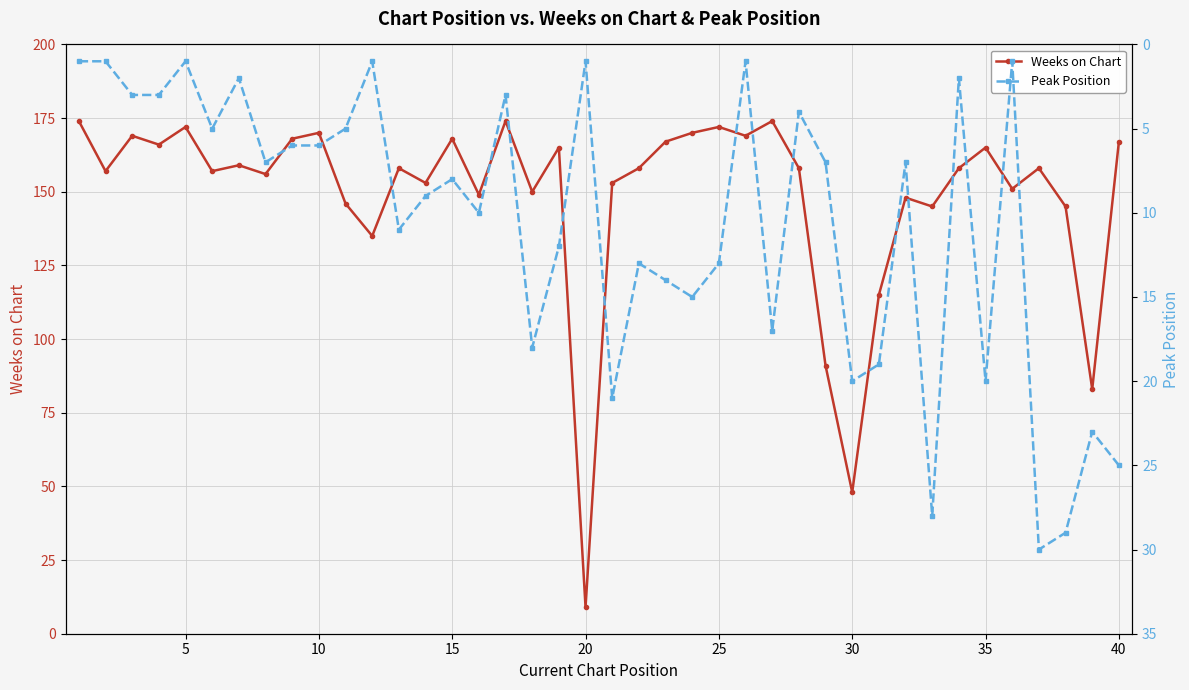

At which label does Weeks on Chart reach its minimum?

20